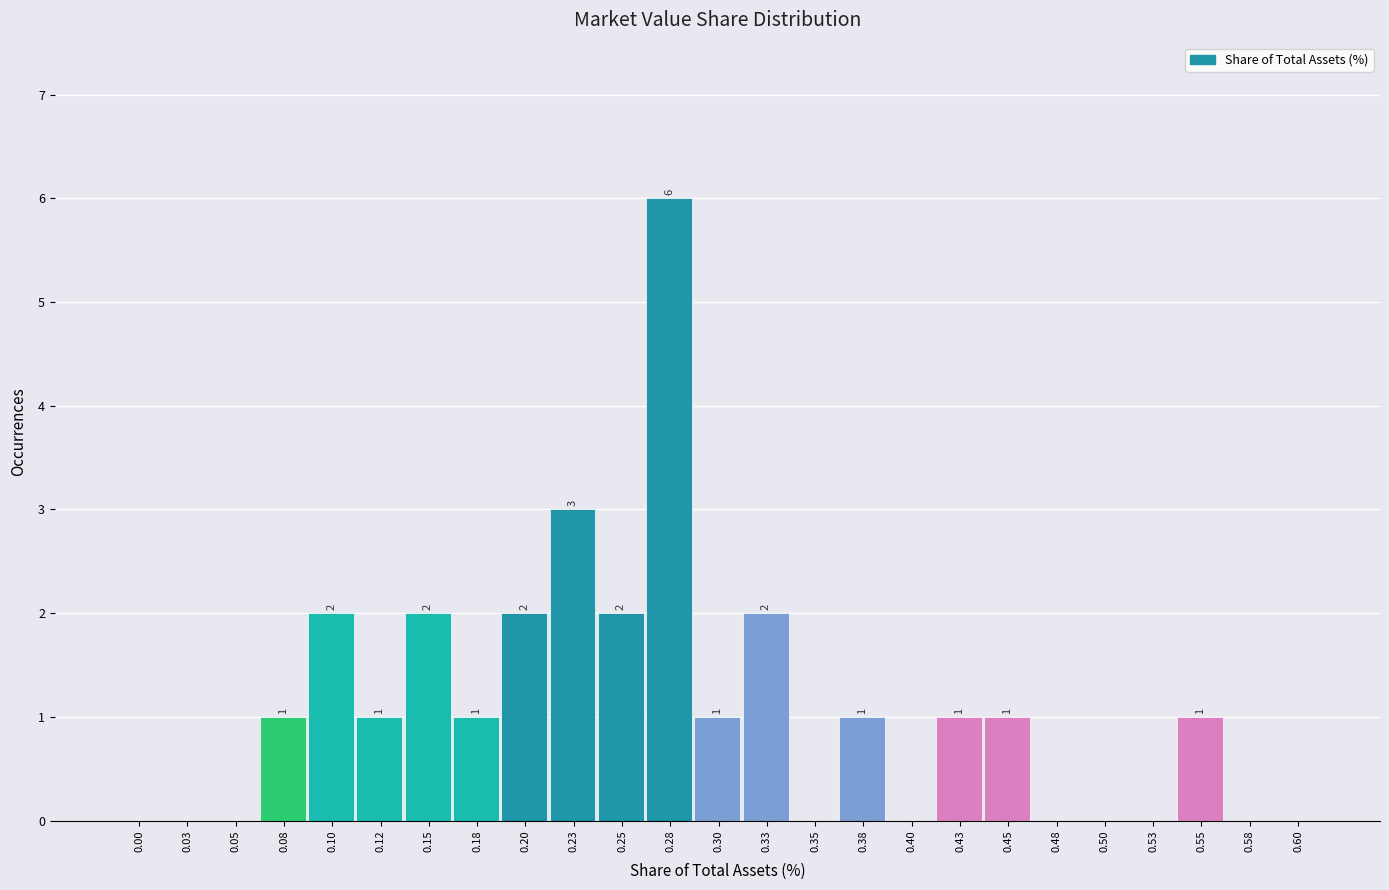

Reading right to left, what are all the values shown in this chart?

0.60=0	0.58=0	0.55=1	0.53=0	0.50=0	0.48=0	0.45=1	0.43=1	0.40=0	0.38=1	0.35=0	0.33=2	0.30=1	0.28=6	0.25=2	0.23=3	0.20=2	0.18=1	0.15=2	0.12=1	0.10=2	0.08=1	0.05=0	0.03=0	0.00=0